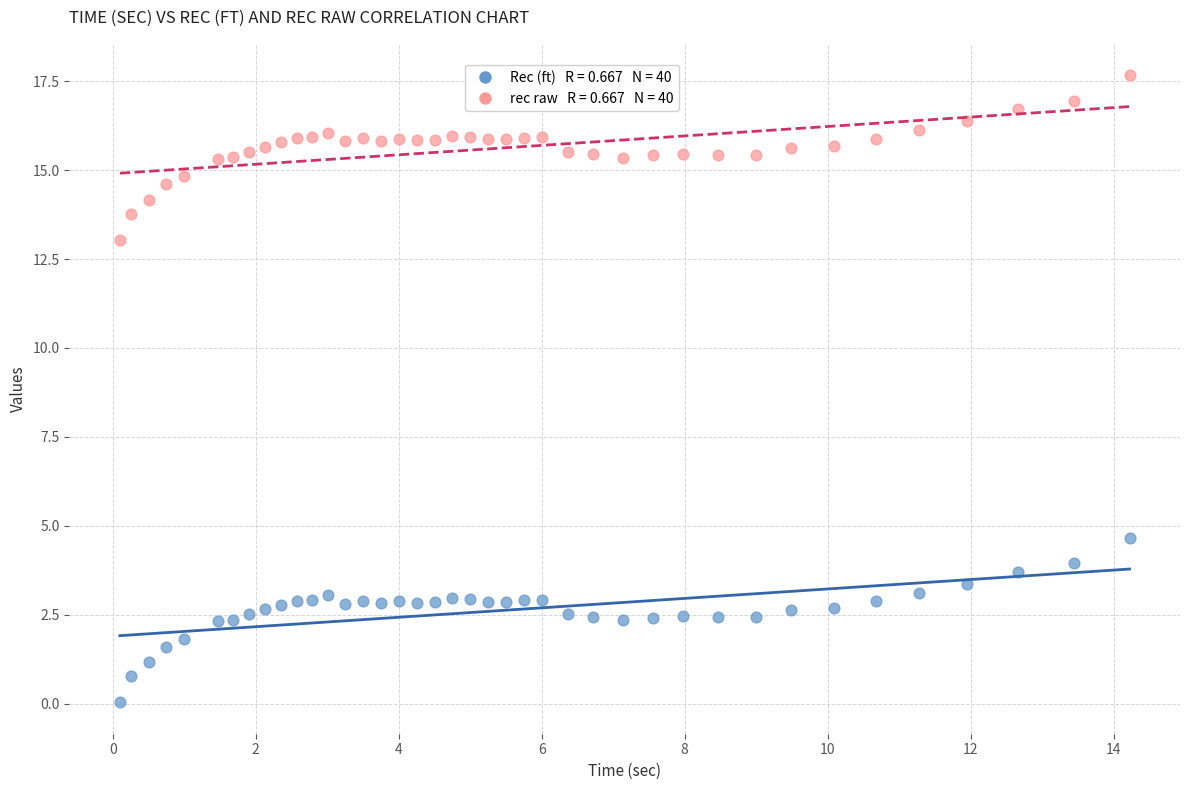

Across all data points, what is the range of X values (max minus min)?

14.1